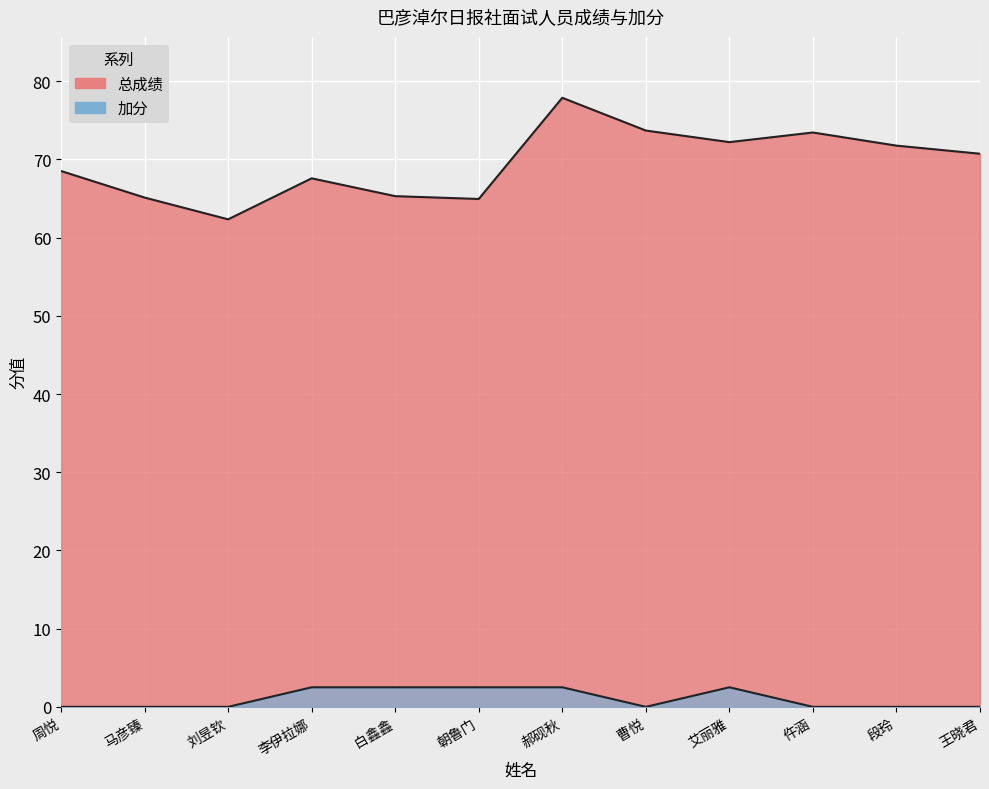

Which label corresponds to the smallest value in the chart?

周悦